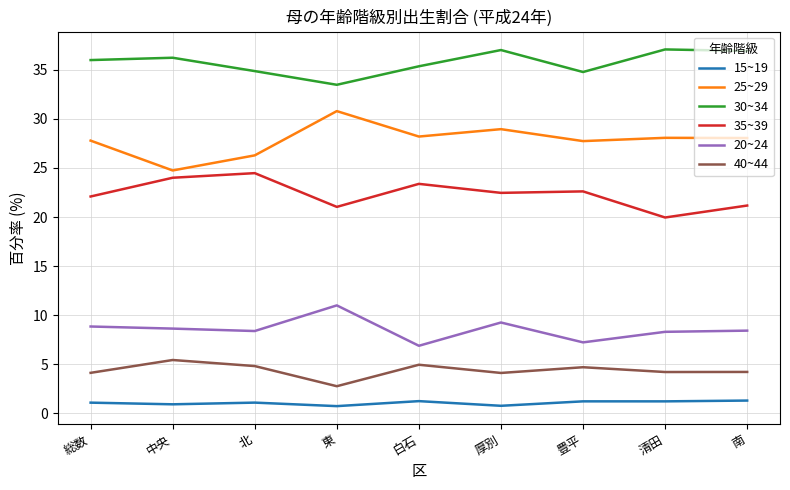

What is the maximum value for 20~24?

11.0